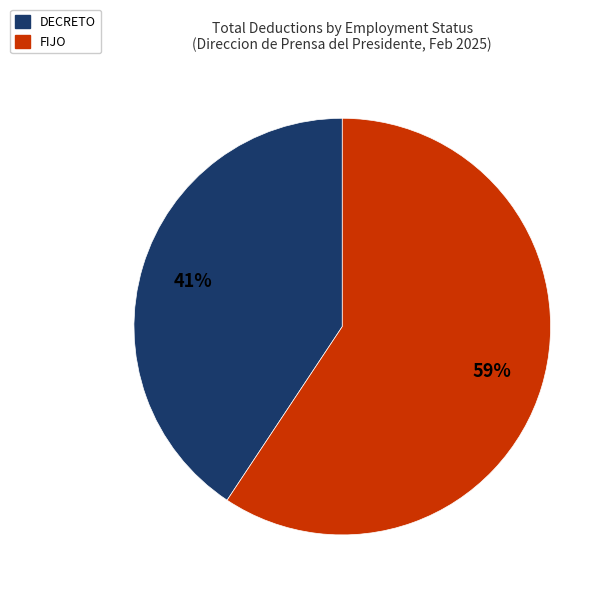

Between DECRETO and FIJO, which is larger?

FIJO